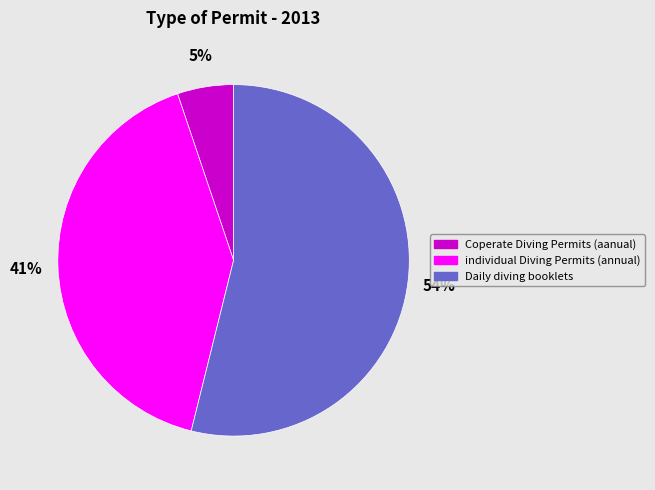

Which slice represents more than half of the pie?

Daily diving booklets